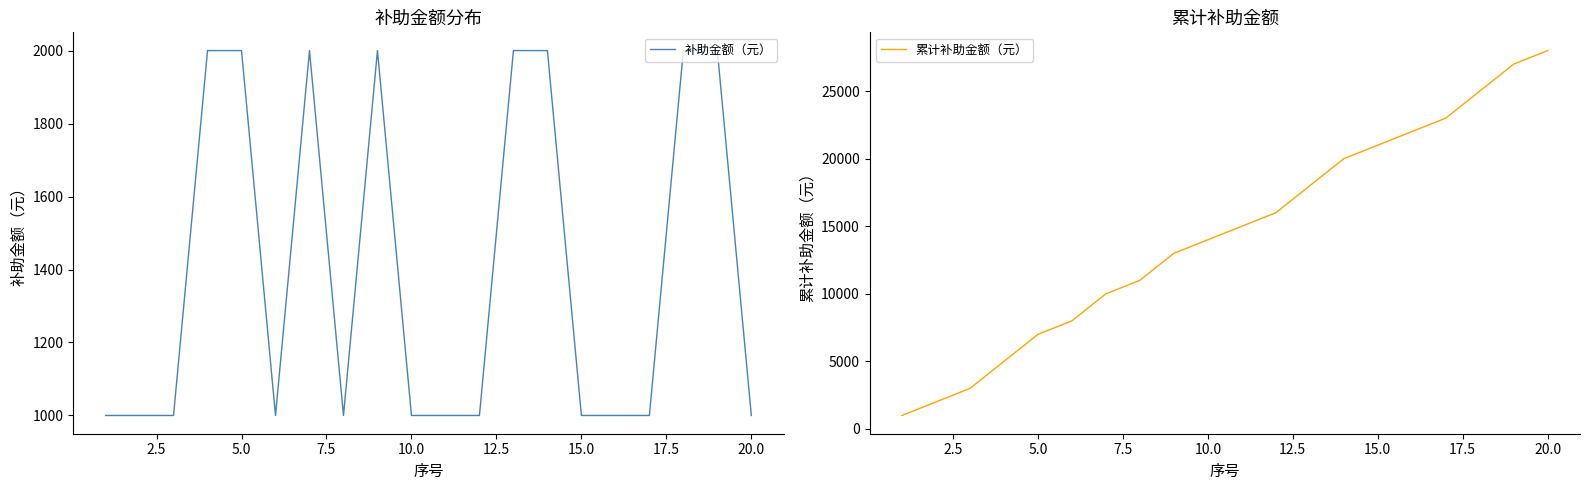

The 补助金额（元） series shows 1000 at 15.0. True or false?

True